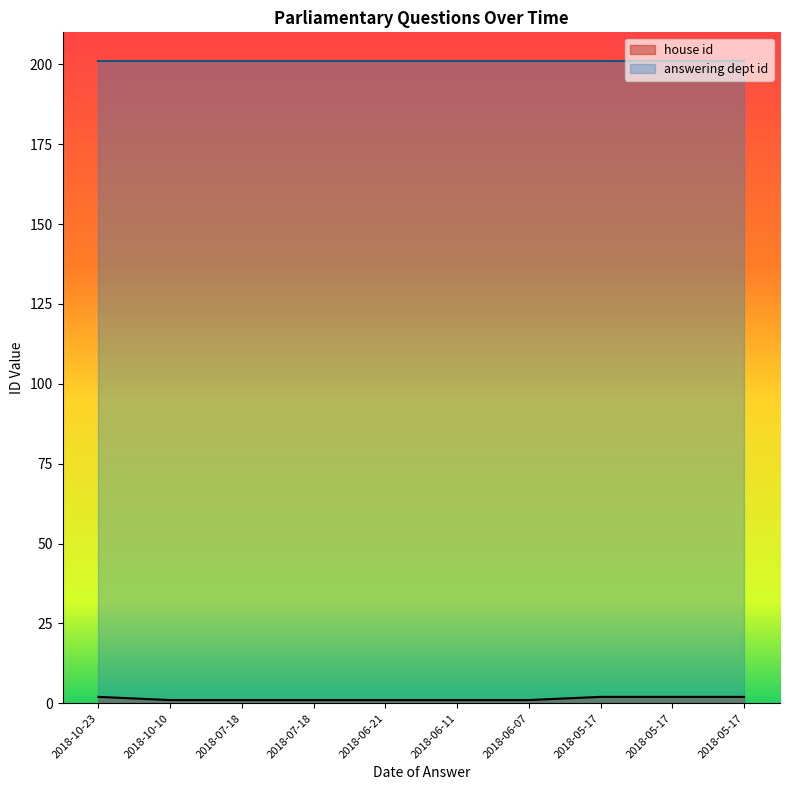

What is the greatest value displayed?

201